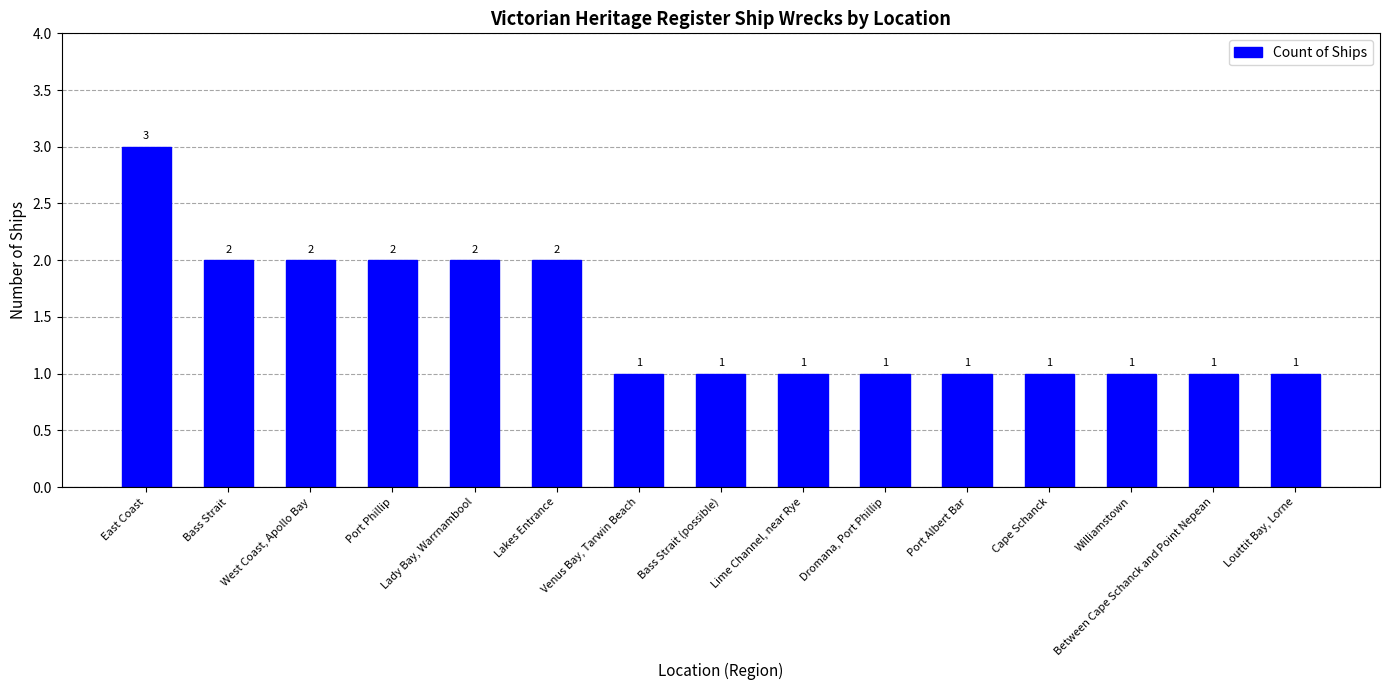

What is the label of the 4th bar from the right?

Cape Schanck